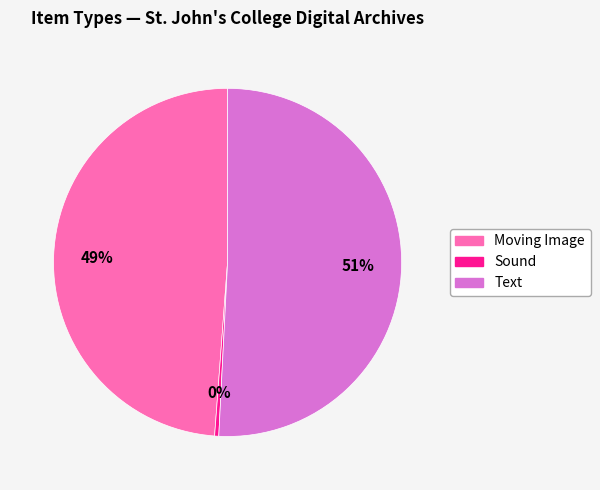

How many slices are in this pie chart?

3